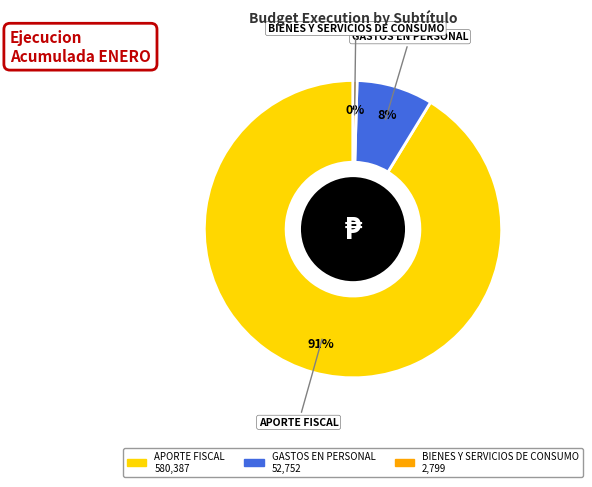

To the nearest percent, what is the average slice percentage?

33%